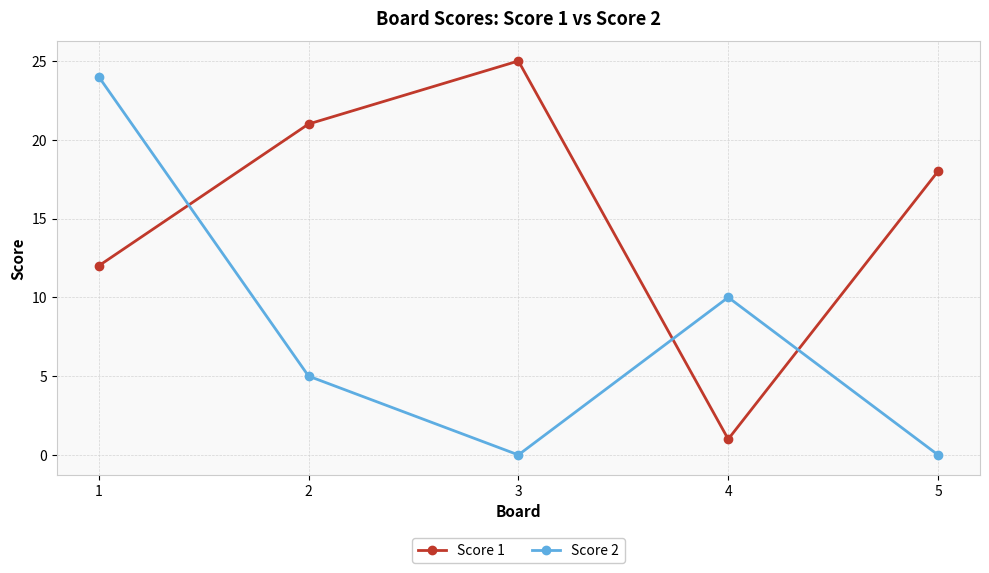

What is the difference between the second highest and second lowest values in the Score 2 series?

10